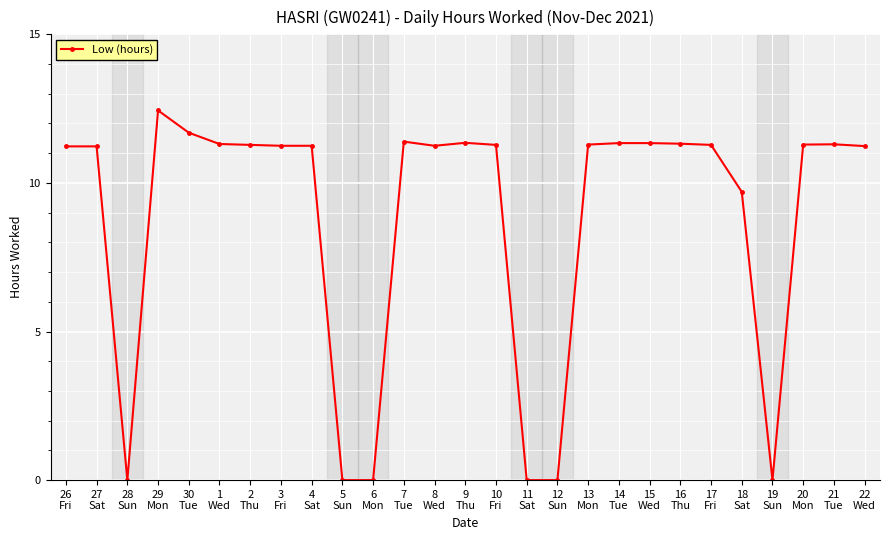

Is this an area chart (filled region under the line)?

No